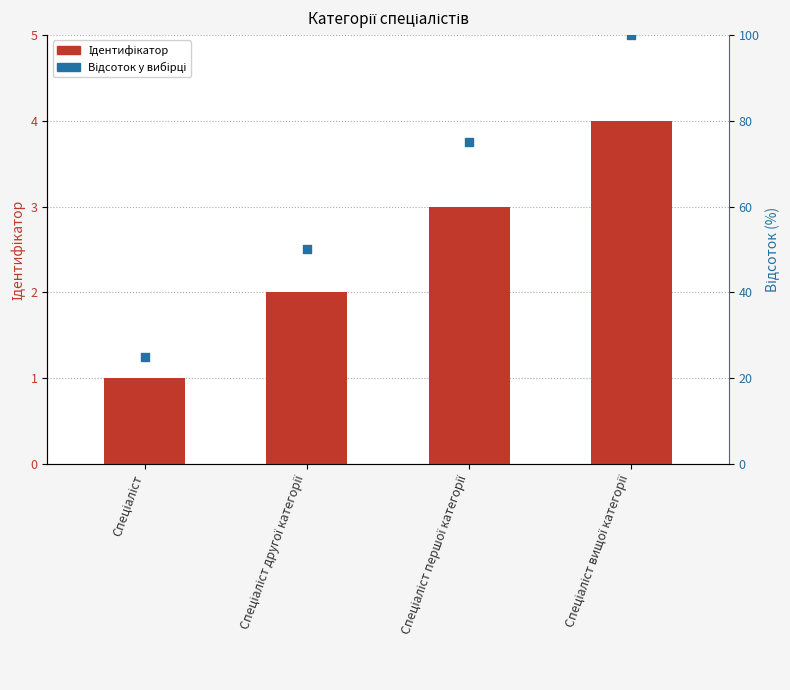

What are all the series names shown in the legend?

Ідентифікатор, Відсоток у вибірці